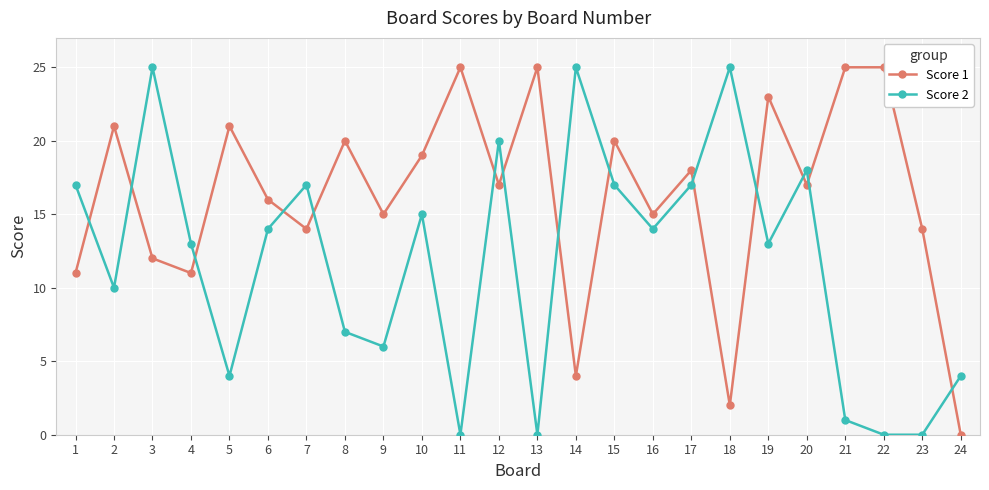

List the series in order of their overall mean, lowest first.

Score 2, Score 1